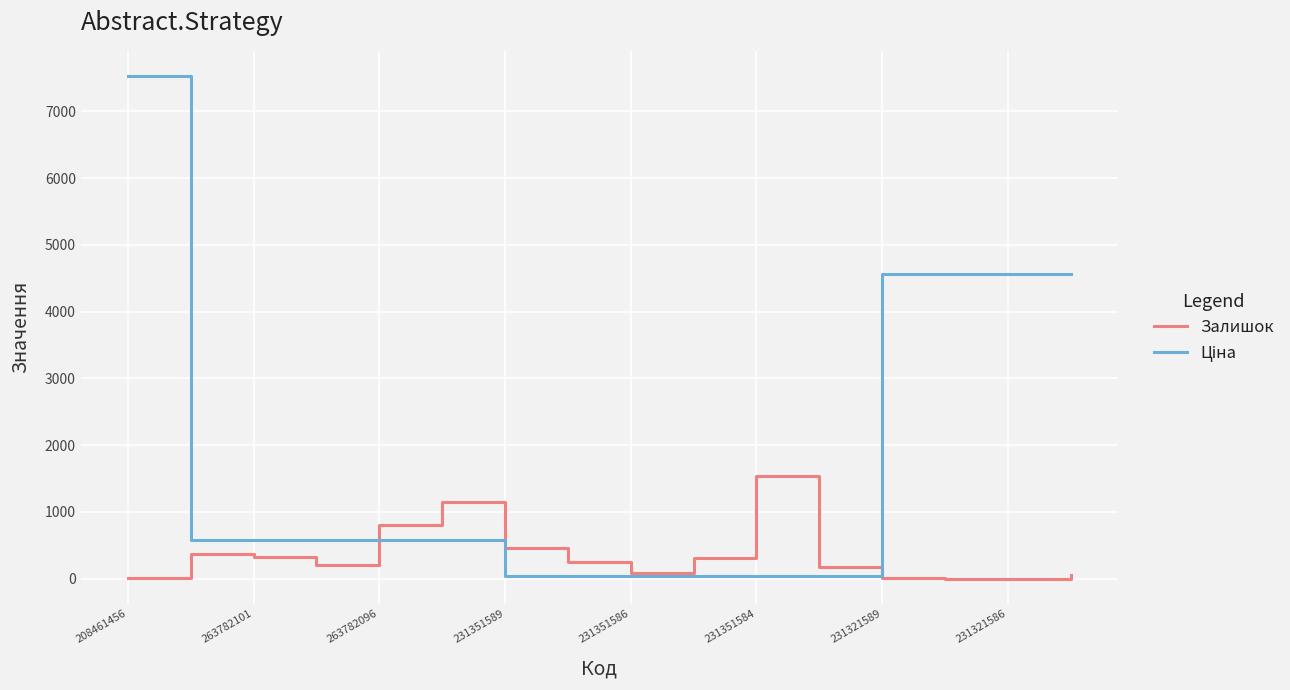

What is the maximum value for Залишок?

1545.0